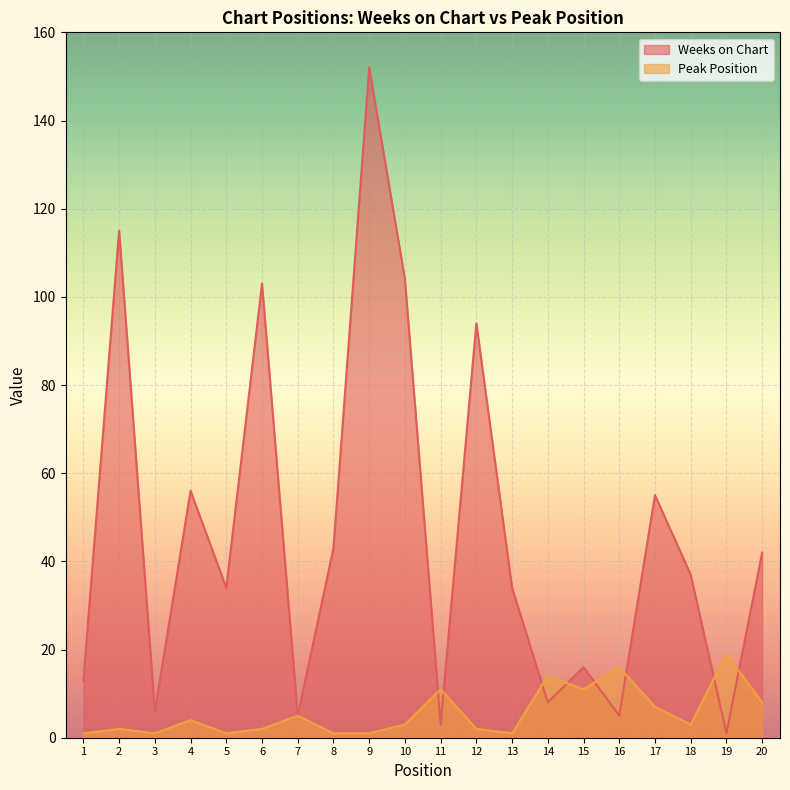

After their last crossing, which series has the higher values: Peak Position or Weeks on Chart?

Weeks on Chart